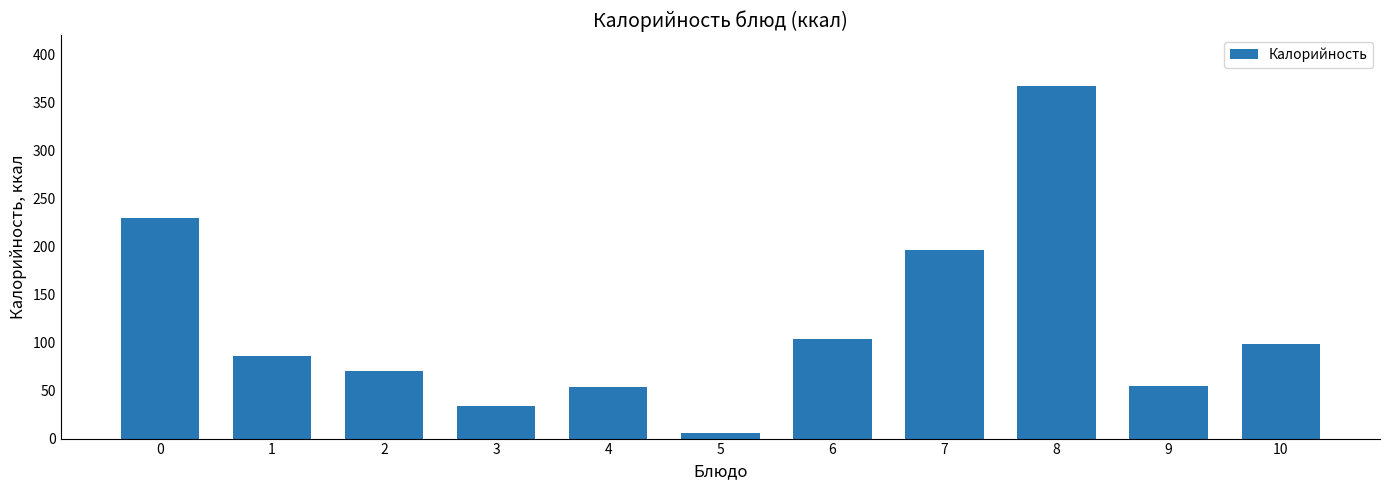

The value at 10 is 60.0. True or false?

False